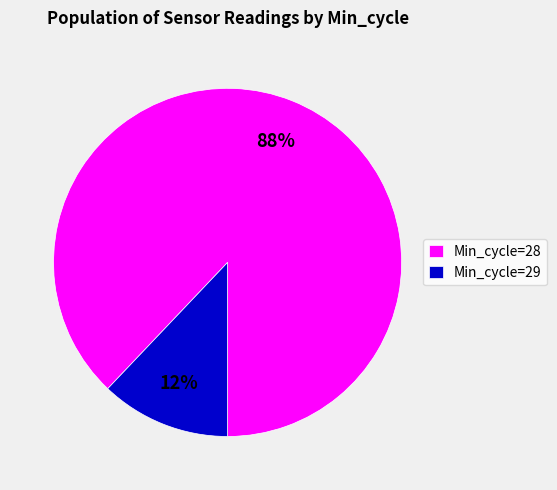

Between Min_cycle=28 and Min_cycle=29, which is larger?

Min_cycle=28